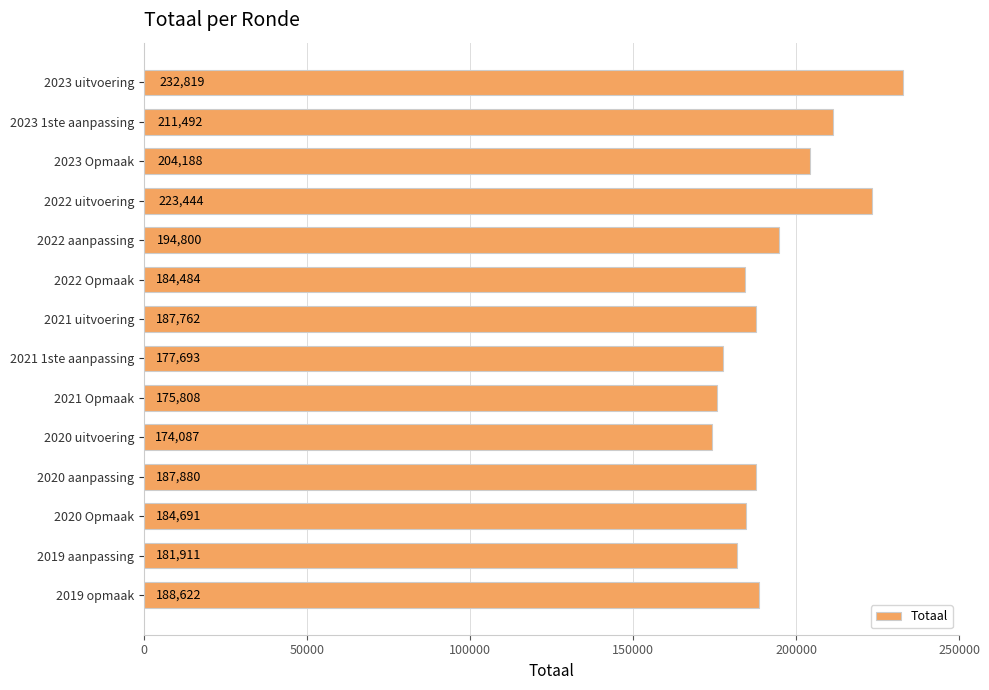

List the labels in order of value, smallest first.

2020 uitvoering, 2021 Opmaak, 2021 1ste aanpassing, 2019 aanpassing, 2022 Opmaak, 2020 Opmaak, 2021 uitvoering, 2020 aanpassing, 2019 opmaak, 2022 aanpassing, 2023 Opmaak, 2023 1ste aanpassing, 2022 uitvoering, 2023 uitvoering